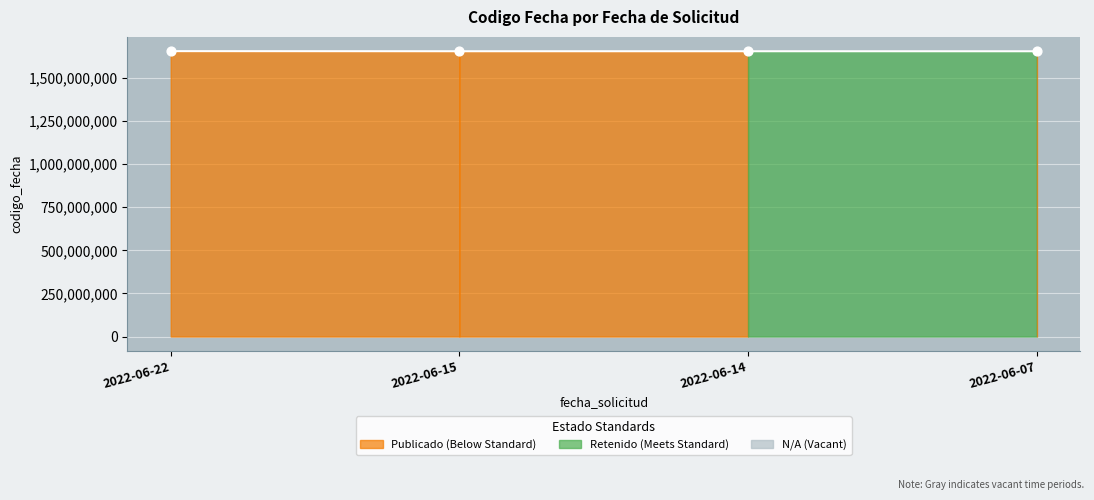

Which has a higher value, 2022-06-15 or 2022-06-07?

2022-06-15